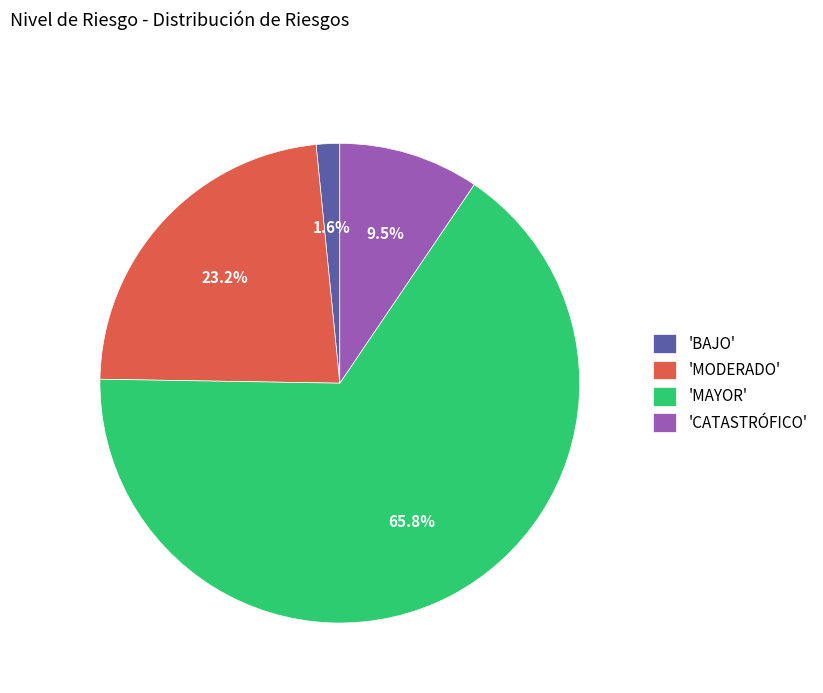

Rank the categories by value from lowest to highest.

'BAJO', 'CATASTRÓFICO', 'MODERADO', 'MAYOR'